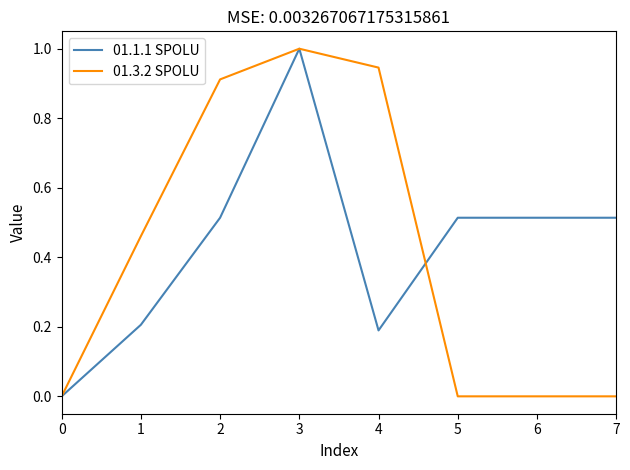

Between 2 and 5, which series saw the biggest shift?

01.3.2 SPOLU